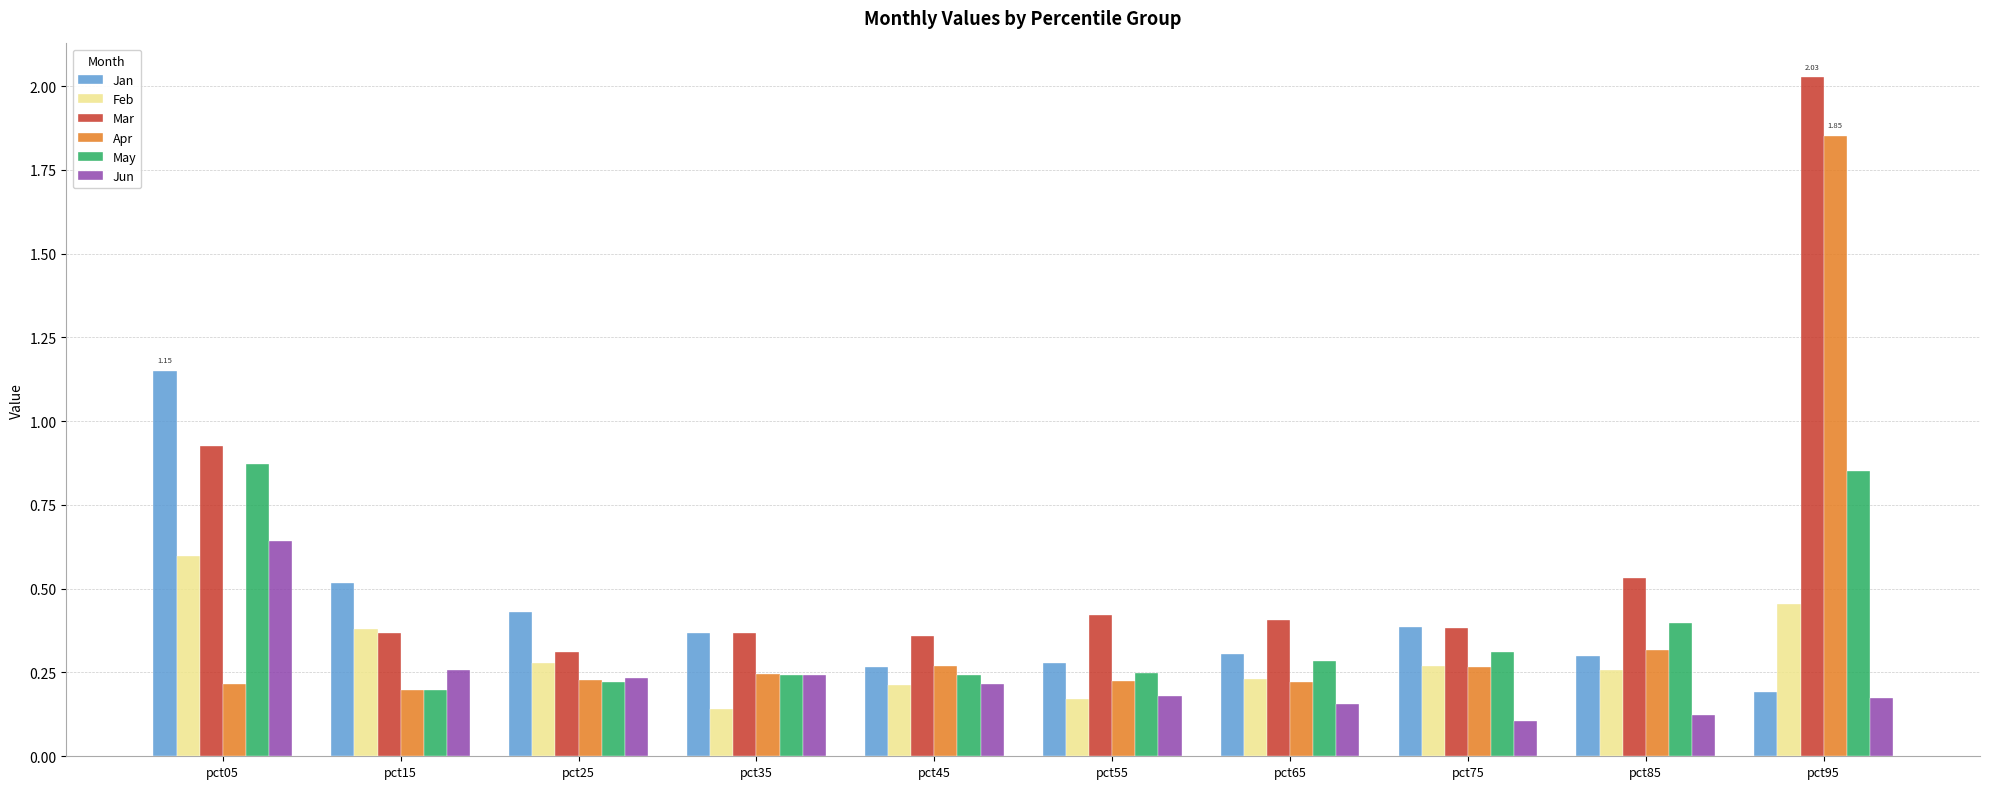

Are the bars horizontal?

No